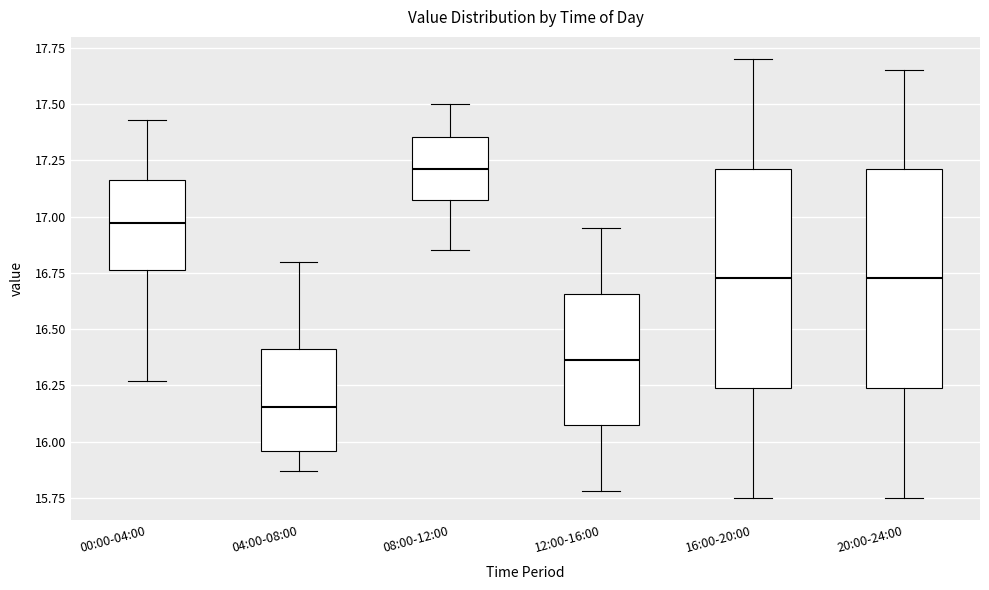

Reading left to right, read every box against the y-axis: the position of its median line, the range the box covers, and the ends of its whiskers. The values are not printed on the chart, so give them approximately, as read against the axis.

00:00-04:00: median 16.95, box 16.75 to 17.15, whiskers 16.25 to 17.45
04:00-08:00: median 16.15, box 15.95 to 16.40, whiskers 15.85 to 16.80
08:00-12:00: median 17.20, box 17.10 to 17.35, whiskers 16.85 to 17.50
12:00-16:00: median 16.35, box 16.05 to 16.65, whiskers 15.80 to 16.95
16:00-20:00: median 16.75, box 16.25 to 17.20, whiskers 15.75 to 17.70
20:00-24:00: median 16.75, box 16.25 to 17.20, whiskers 15.75 to 17.65